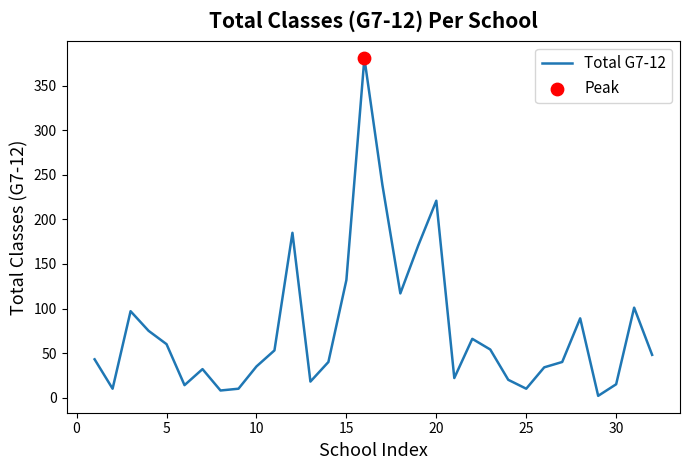

What is the greatest value displayed?

381